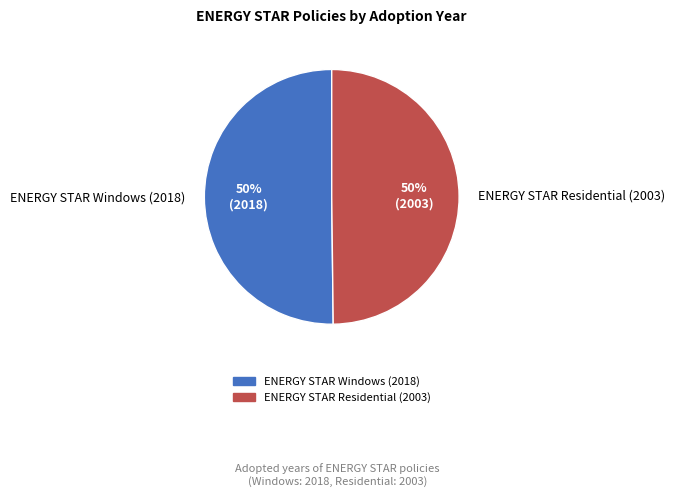

The ENERGY STAR Windows (2018) slice represents 50% of the pie. True or false?

True